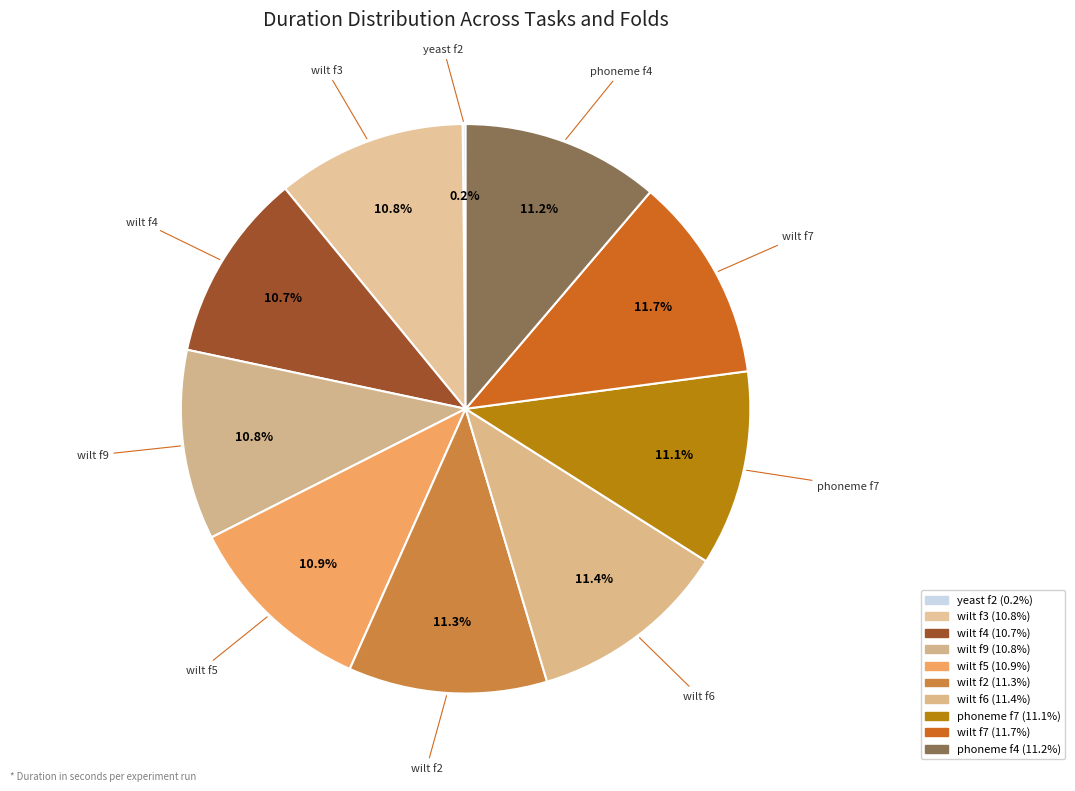

Is phoneme f7 the majority of the pie?

No